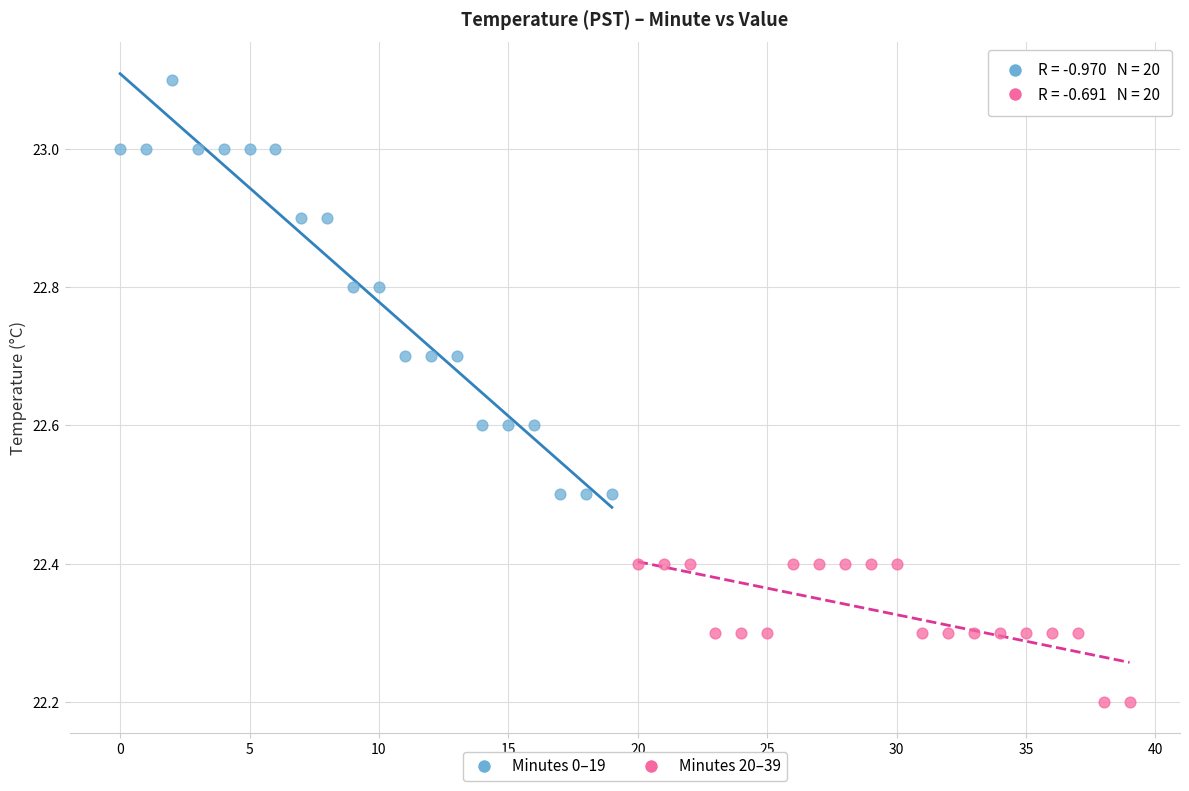

Which series contains the highest Y value?

Minutes 0–19